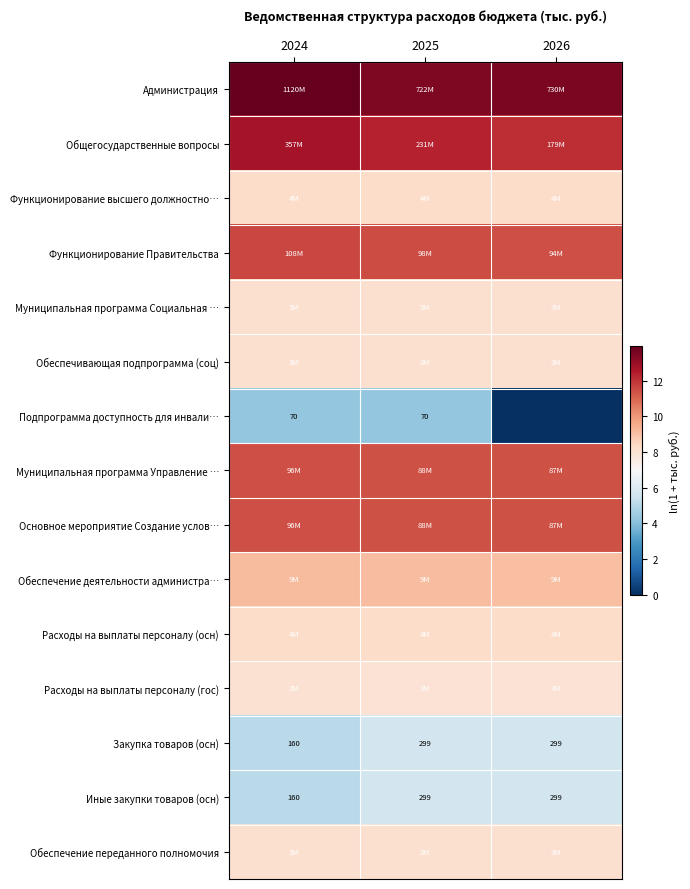

What value does the Функционирование Правительства series have at 2024?

11.6